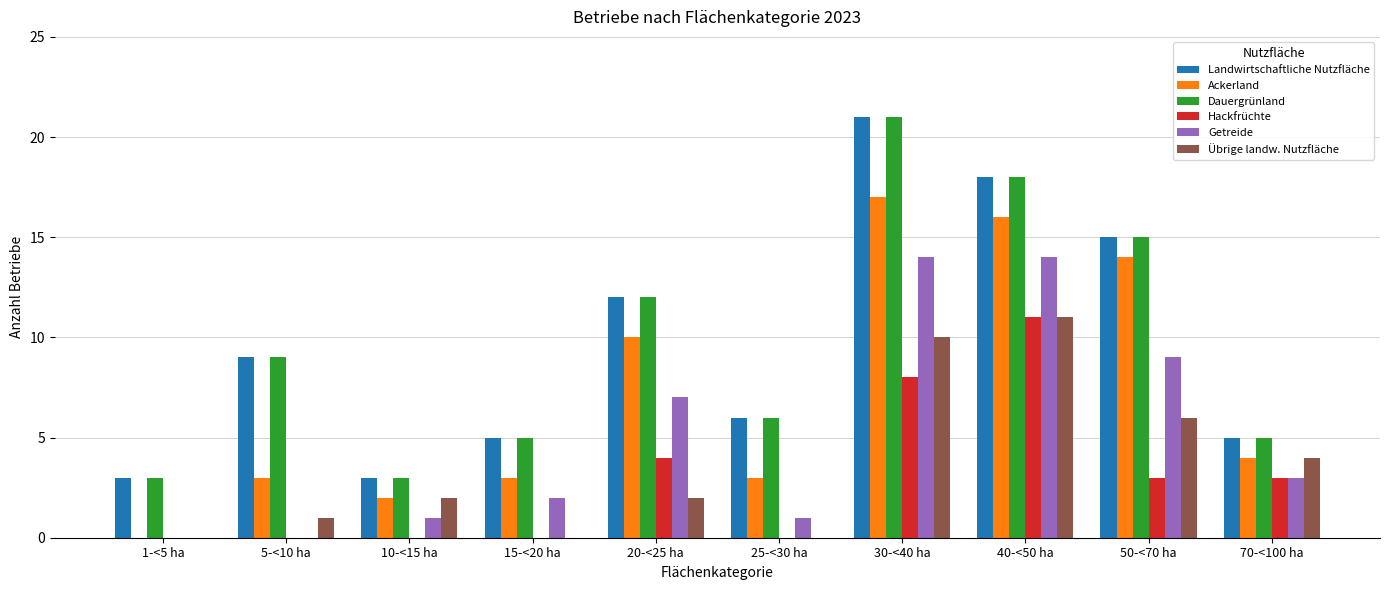

Count the number of categories in the chart.

10